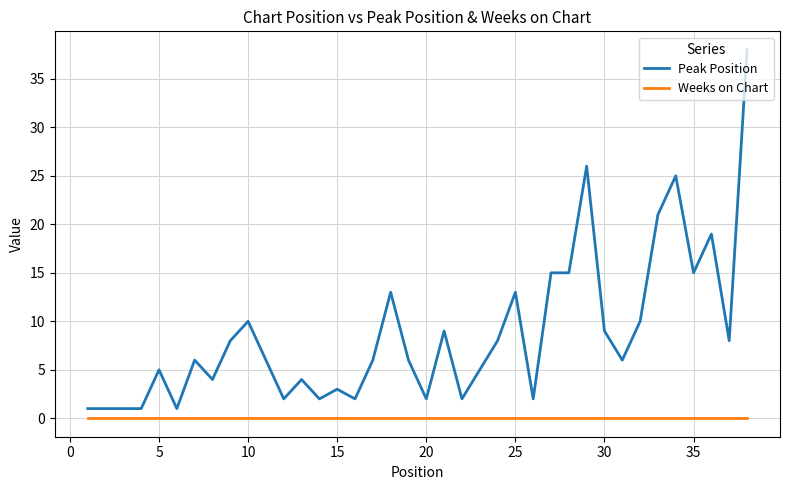

Which series has the largest total across all categories?

Peak Position